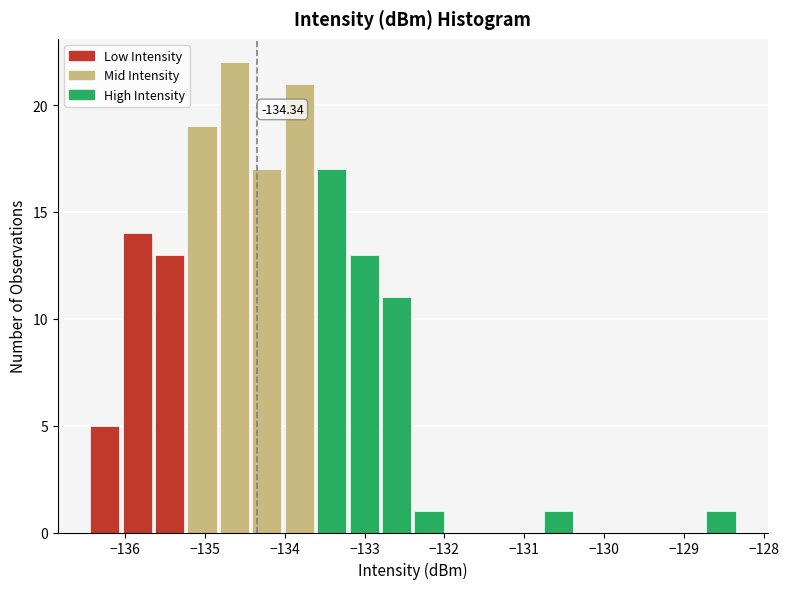

Over which range of the x-axis is the bar tallest?

-134.8 to -134.4